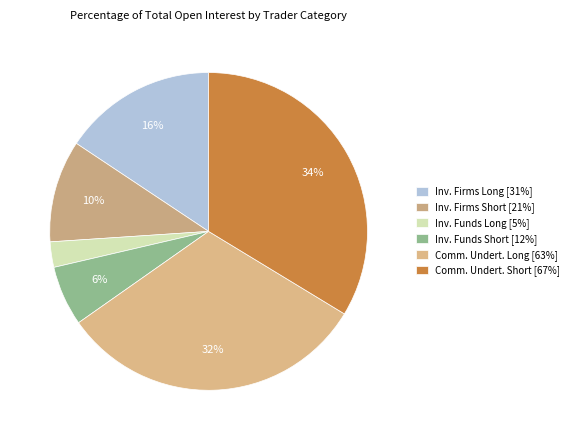

What is the smallest slice in the pie chart?

Inv. Funds Long [5%]